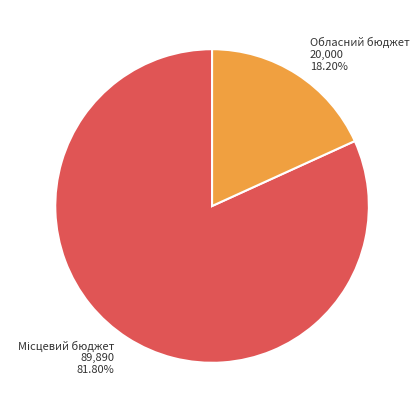

What is the smallest slice in the pie chart?

Обласний бюджет